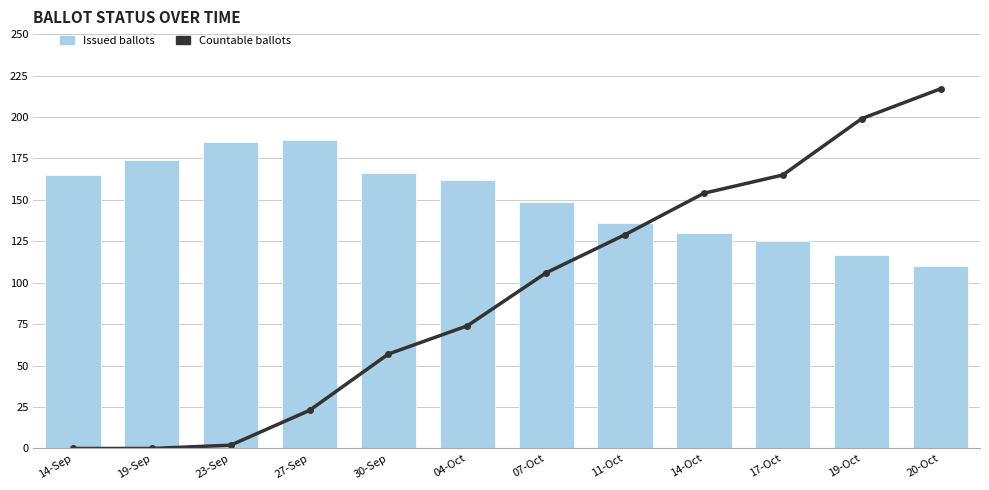

List the series in order of their overall mean, highest first.

Issued ballots, Countable ballots